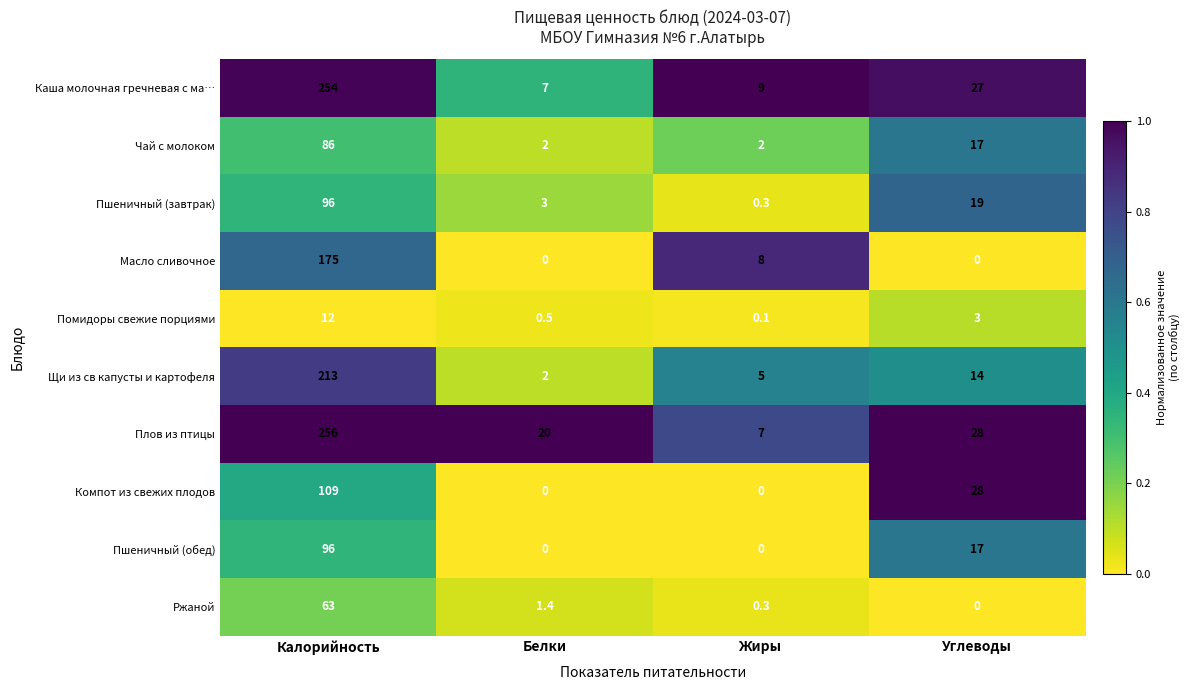

The value of Щи из св капусты и картофеля at Жиры is 5.0. True or false?

True